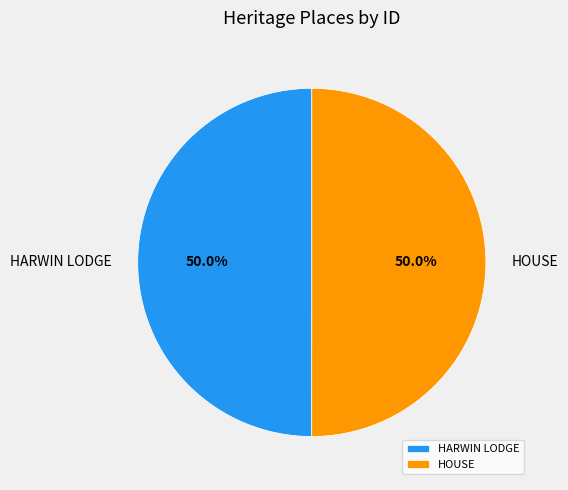

True or false: HOUSE accounts for 50% of the total.

True